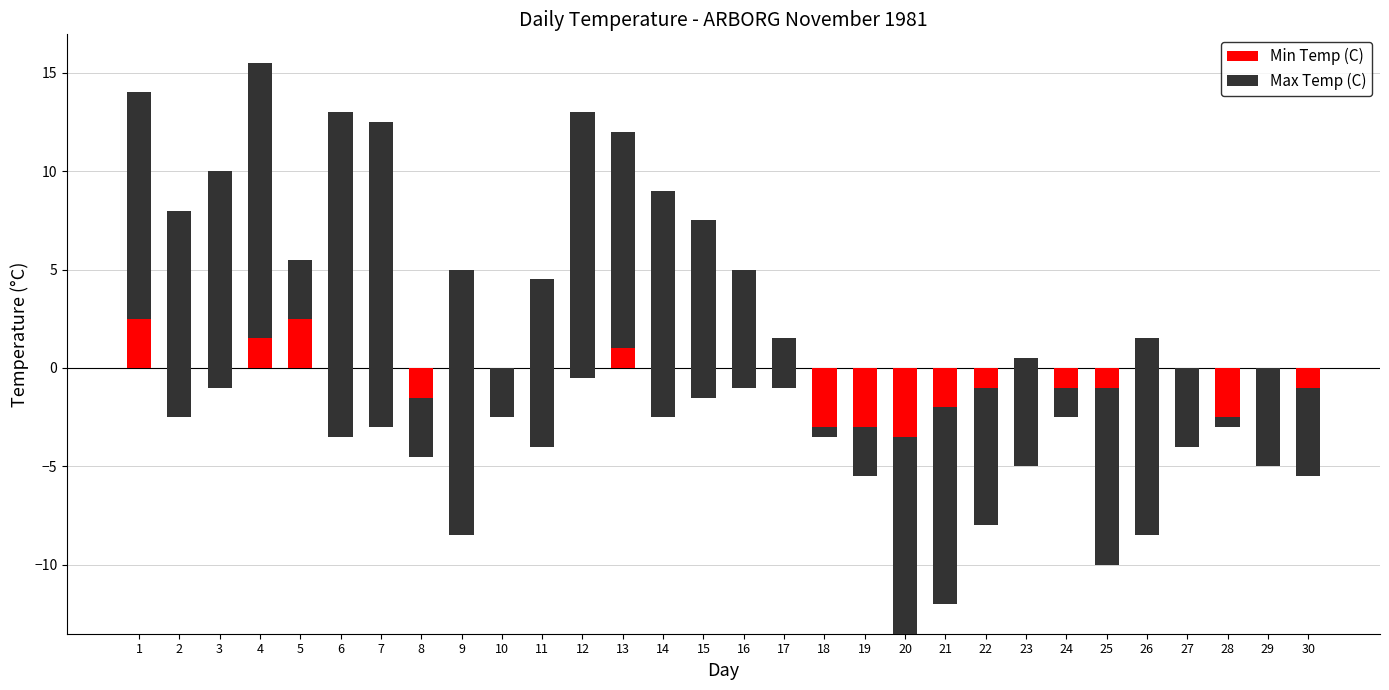

What is the difference between the maximum and minimum values in the Min Temp (C) series?

16.0